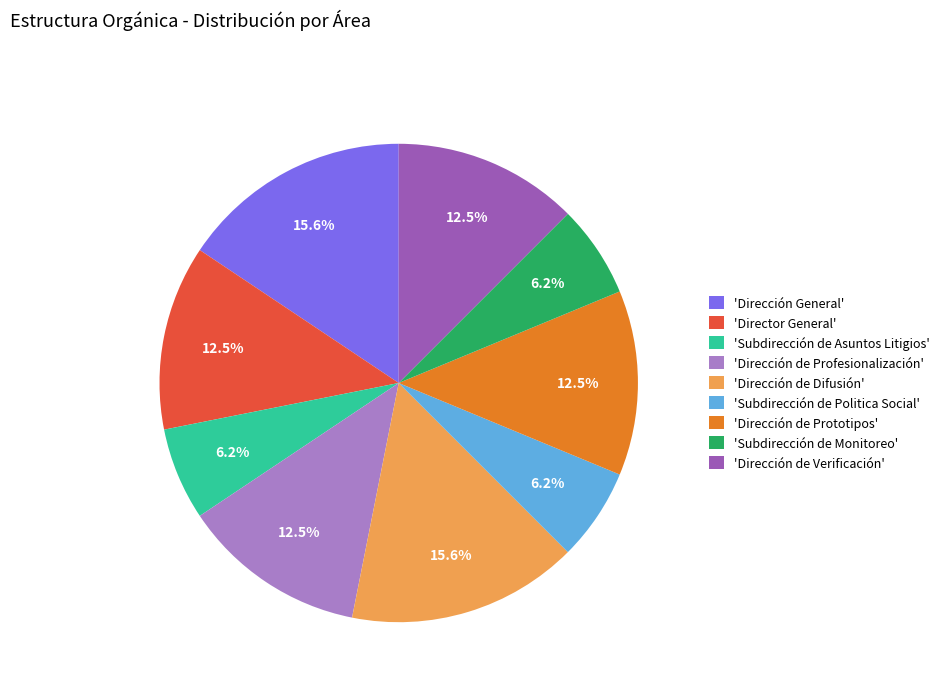

Is there any slice that represents more than half of the pie?

No